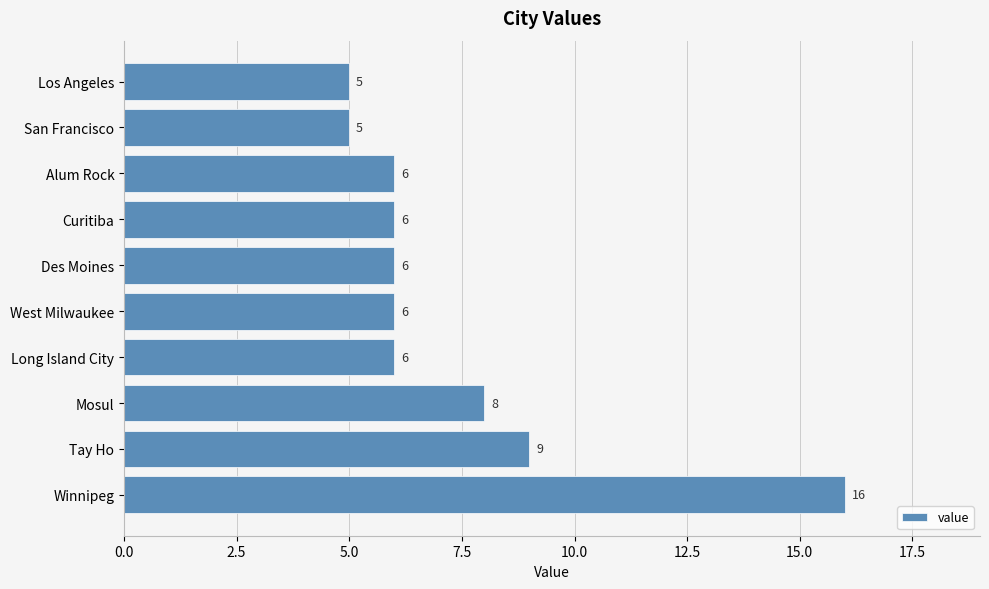

How many categories are shown in the chart?

10